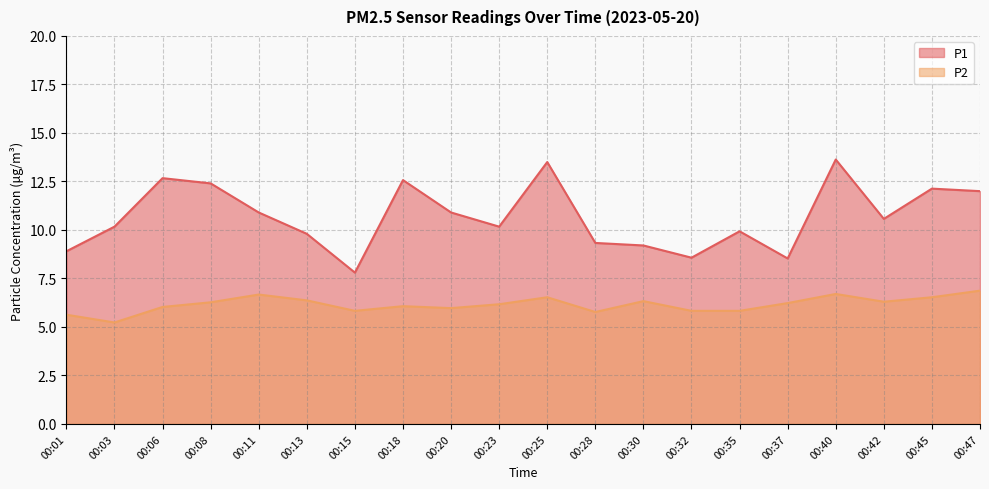

Which category has the highest value in the P2 series?

00:47